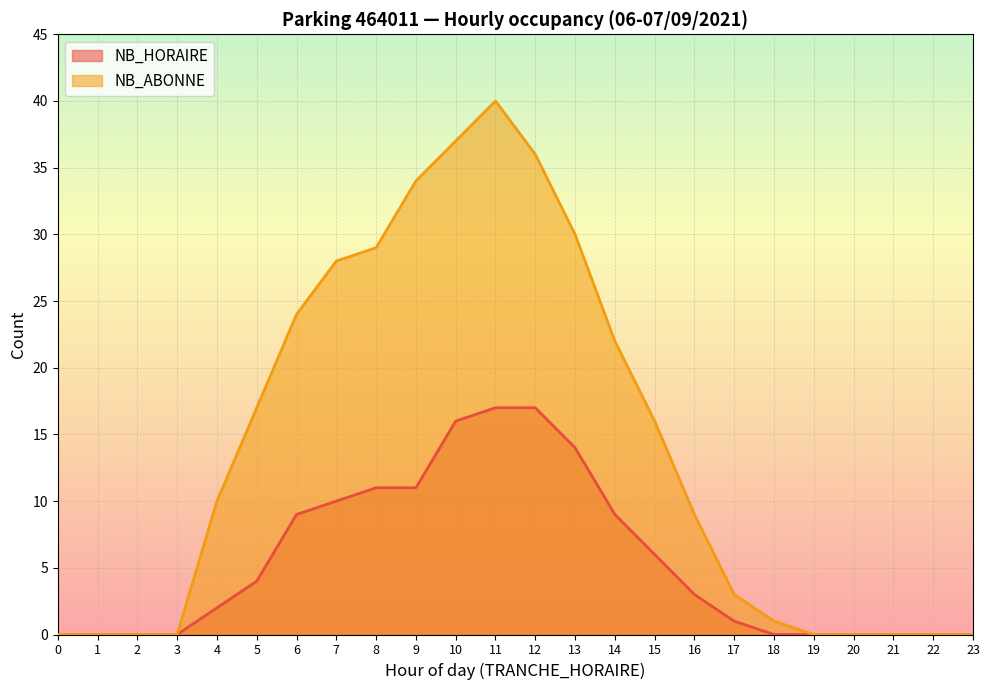

Which category has the highest value in the NB_HORAIRE series?

11